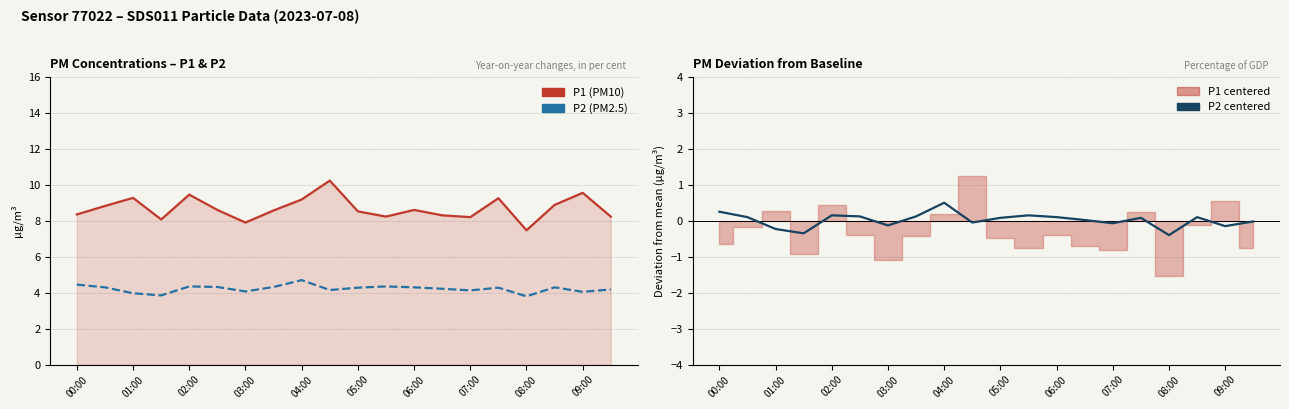

True or false: P1 (PM10) and P2 centered cross at least once.

False